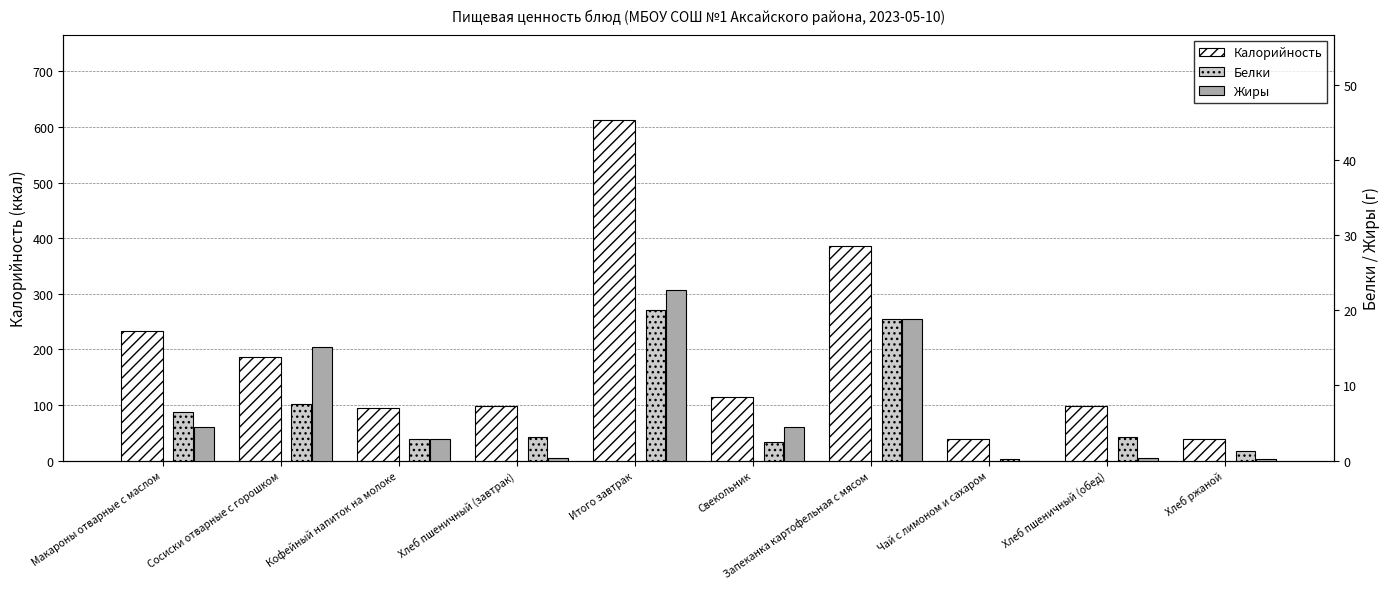

What is the lowest value of the Калорийность series?

38.0